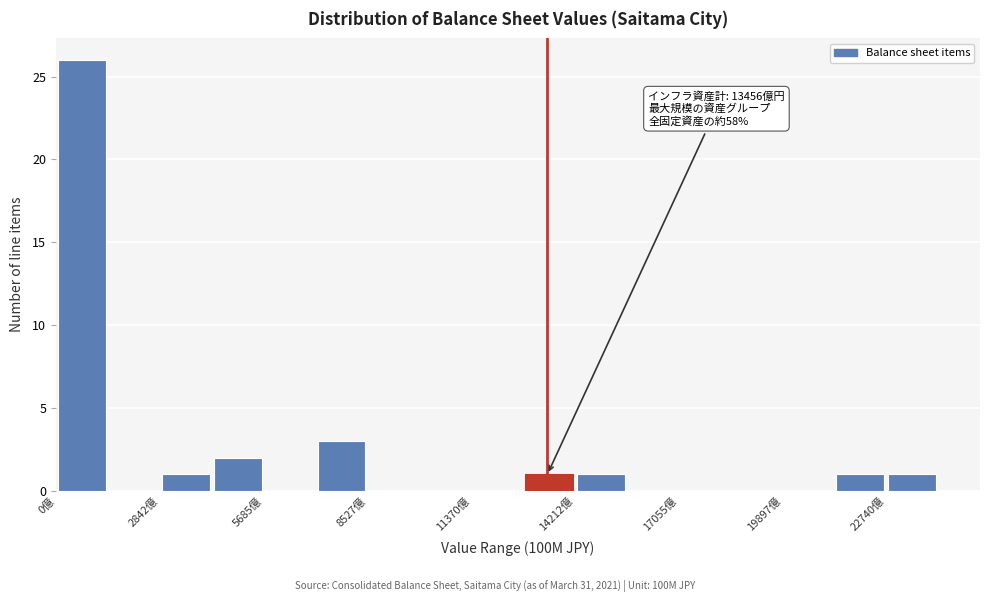

Around what value on the x-axis is the tallest bar? Give the approximate position of its centre, as read against the axis.

500